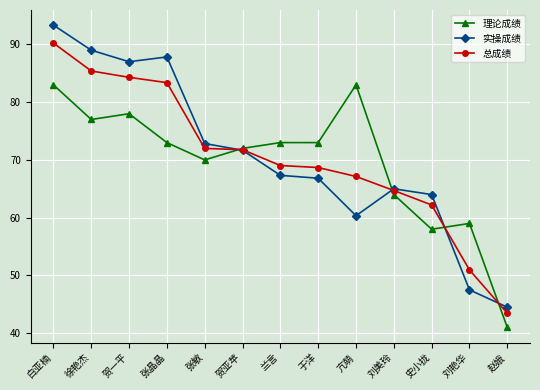

Is it true that 理论成绩 equals 59.0 at 刘艳华?

True